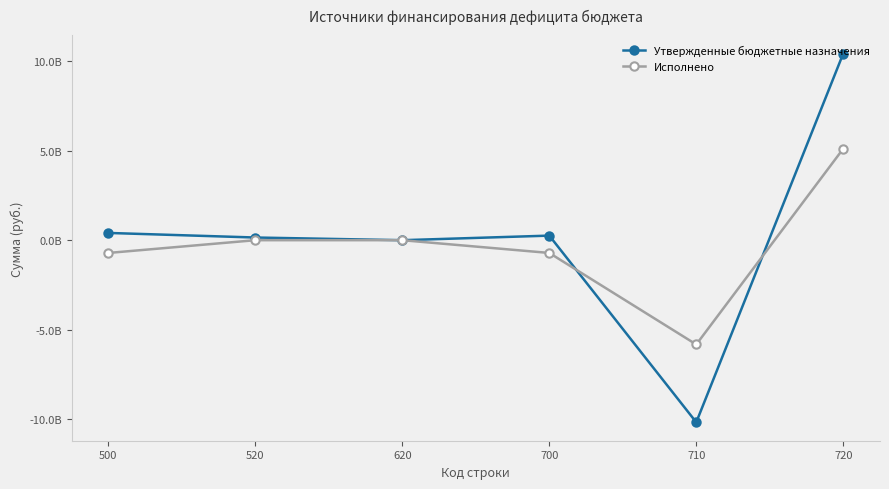

What is the maximum value for Утвержденные бюджетные назначения?

10418096743.3